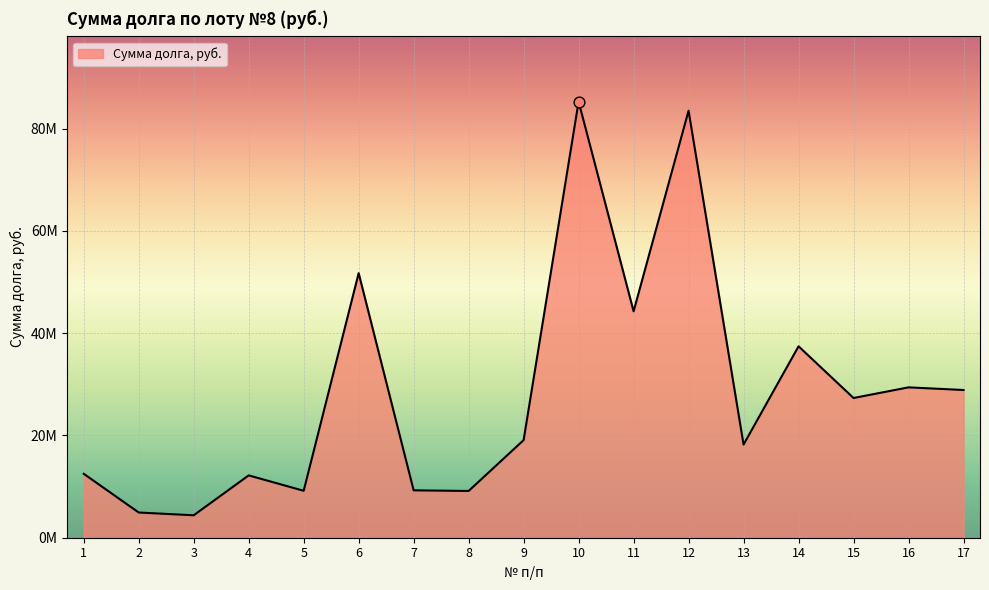

Approximately how many times larger is the value at 4 compared to 15?

0.4